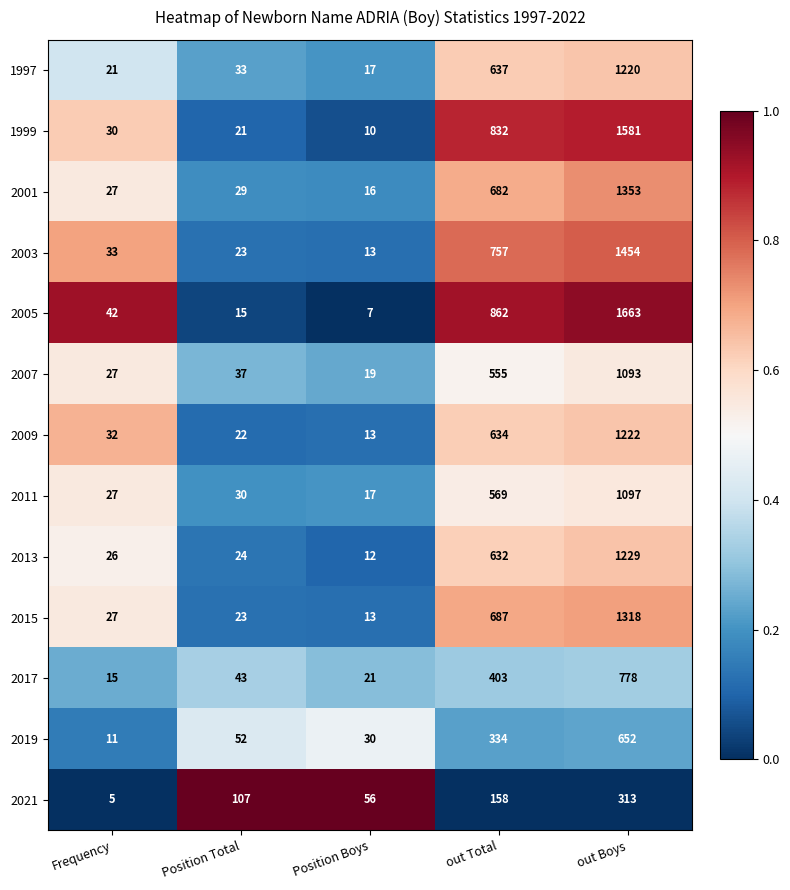

What is the sum of the 2021 values at out Boys and Frequency?

318